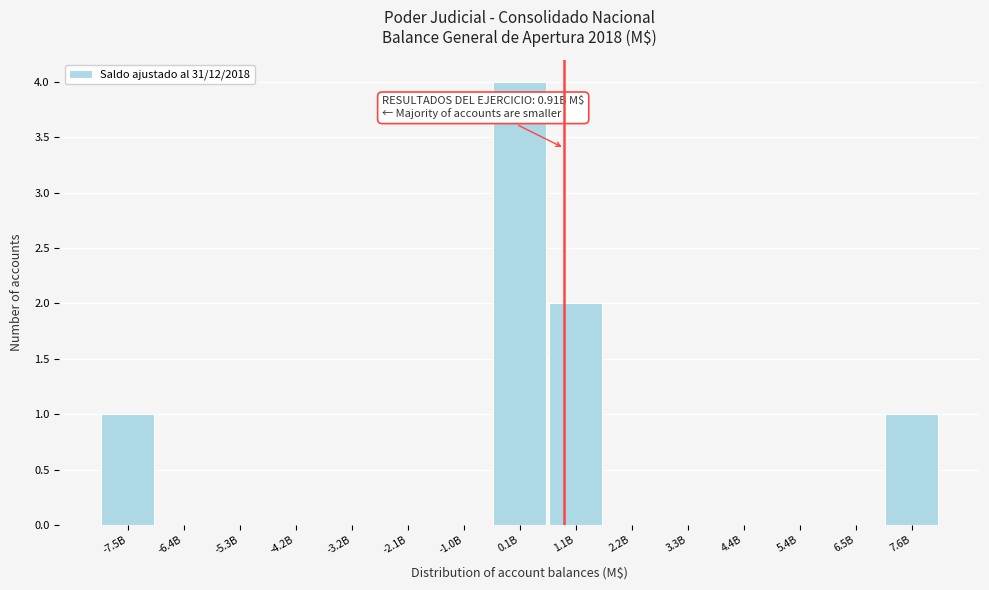

Reading right to left, extract all data points from this chart.

7.6B=1	6.5B=0	5.4B=0	4.4B=0	3.3B=0	2.2B=0	1.1B=2	0.1B=4	-1.0B=0	-2.1B=0	-3.2B=0	-4.2B=0	-5.3B=0	-6.4B=0	-7.5B=1